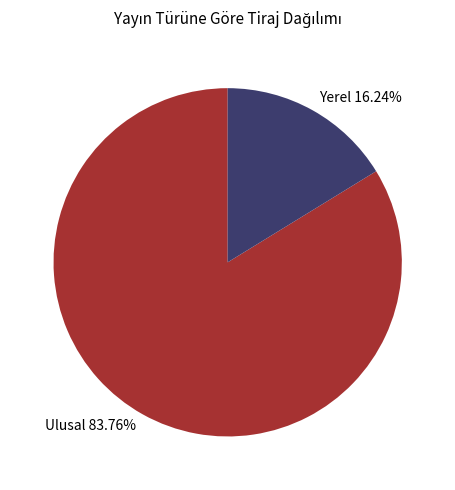

Is there any slice that represents more than half of the pie?

Yes